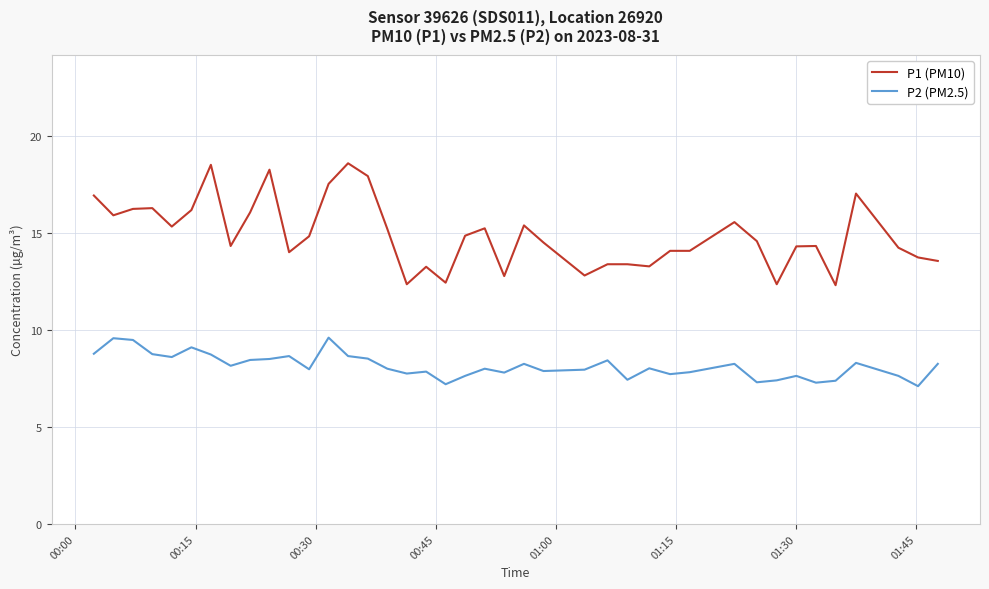

True or false: P1 (PM10) and P2 (PM2.5) cross at least once.

False